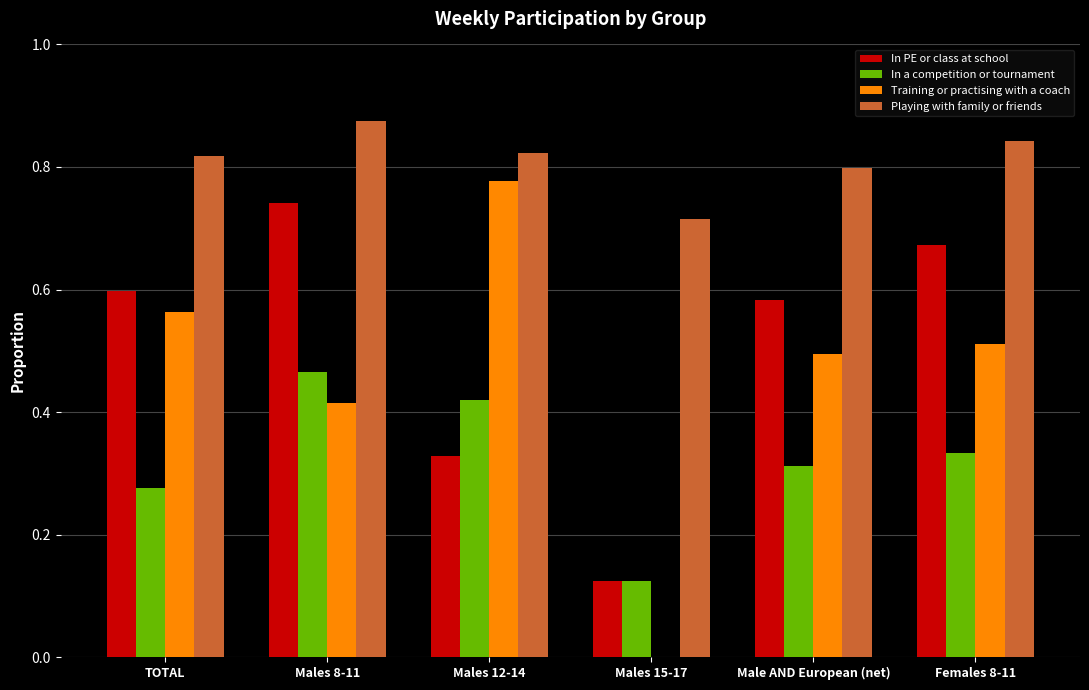

At which label does In a competition or tournament reach its peak?

Males 8-11